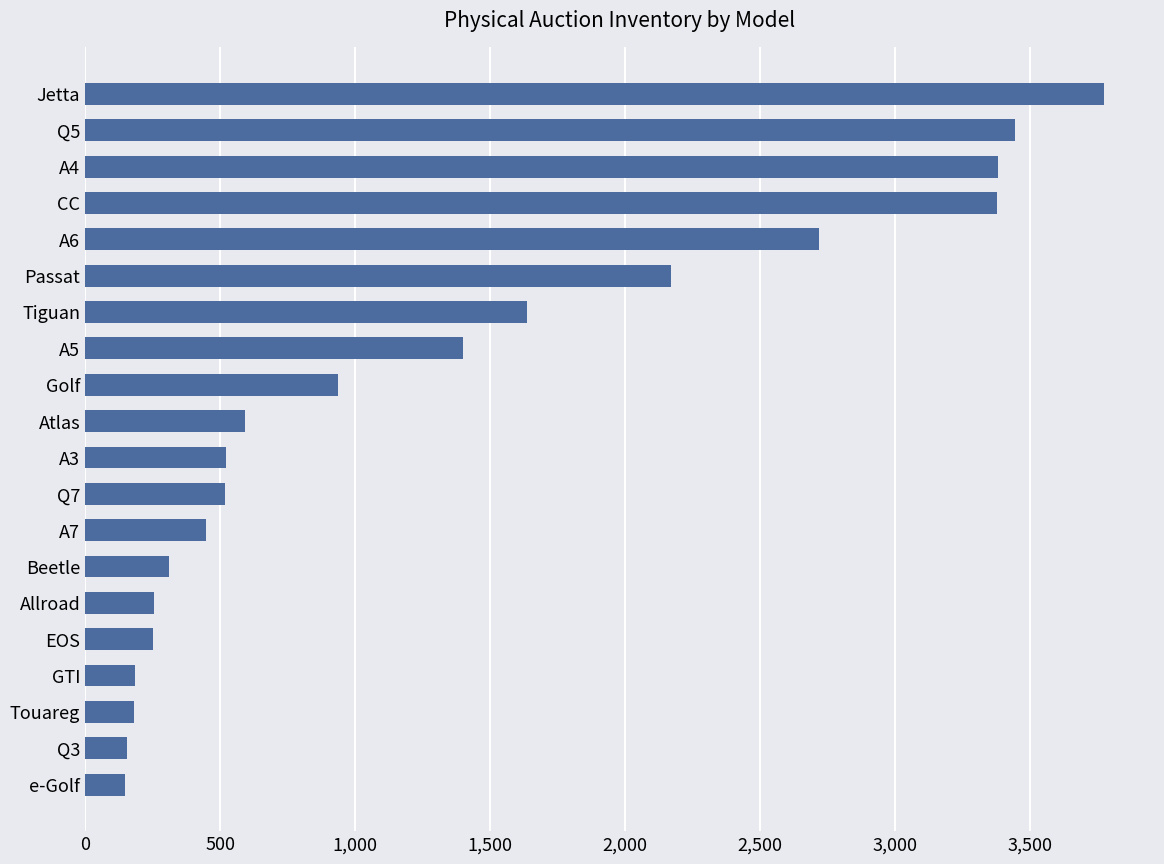

What is the difference between the second highest and minimum values?

3297